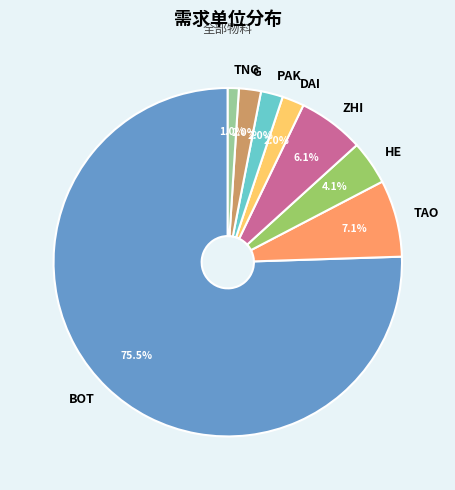

What is the ratio of the value at TNG to the value at PAK?

0.5